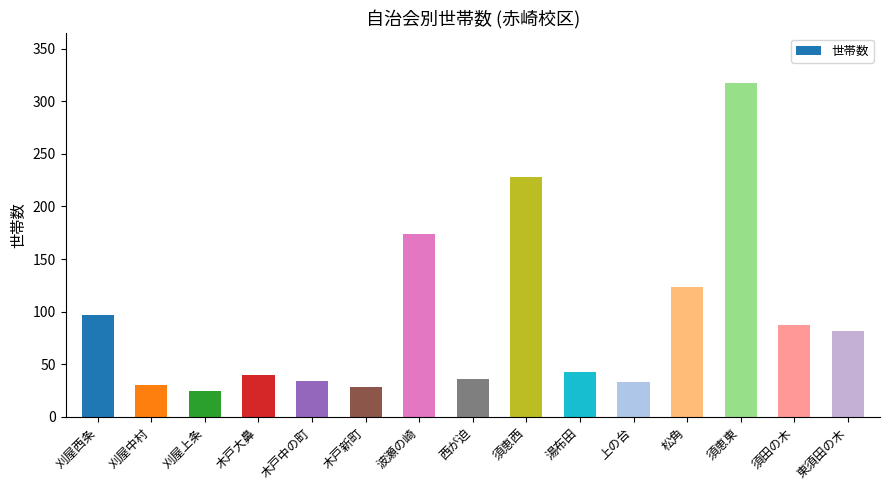

What is the maximum value shown in the chart?

317